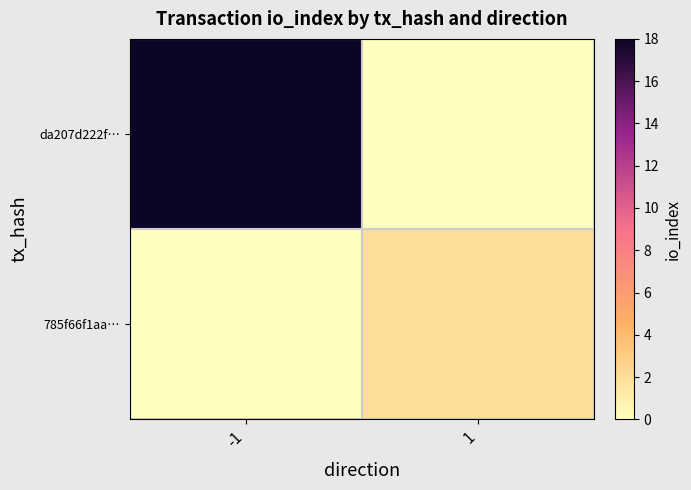

The value of da207d222f… at 1 is -8. True or false?

False